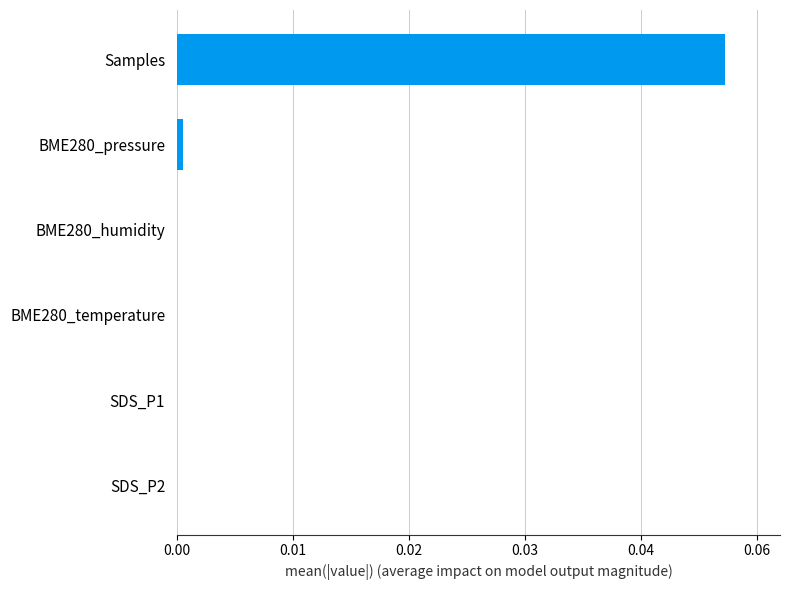

What is the greatest value displayed?

0.1